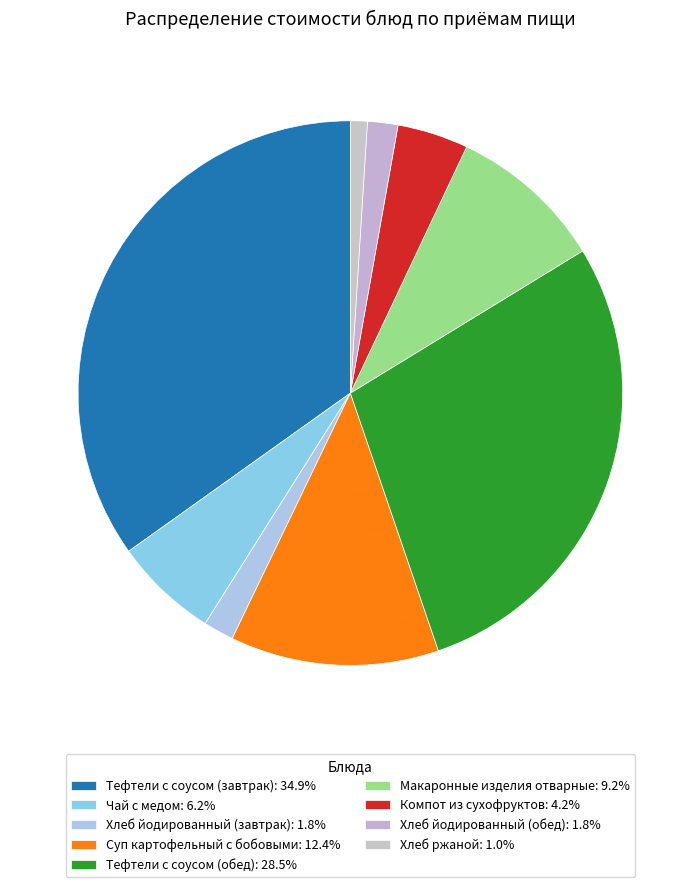

Does Хлеб ржаной account for over 50% of the chart?

No